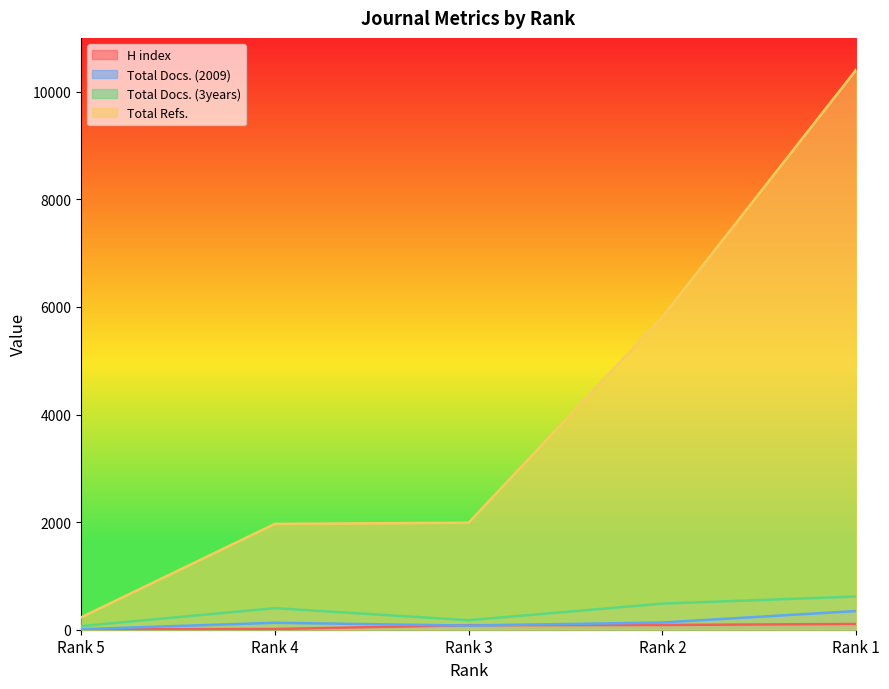

What are all the series names shown in the legend?

H index, Total Docs. (2009), Total Docs. (3years), Total Refs.